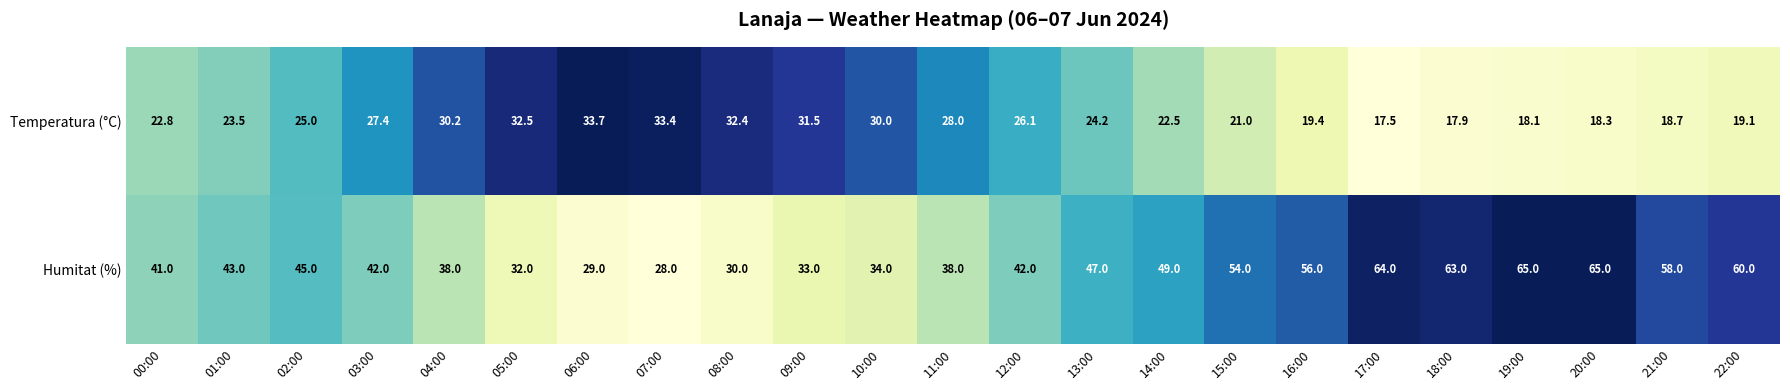

List the series in order of their overall mean, lowest first.

Temperatura (°C), Humitat (%)